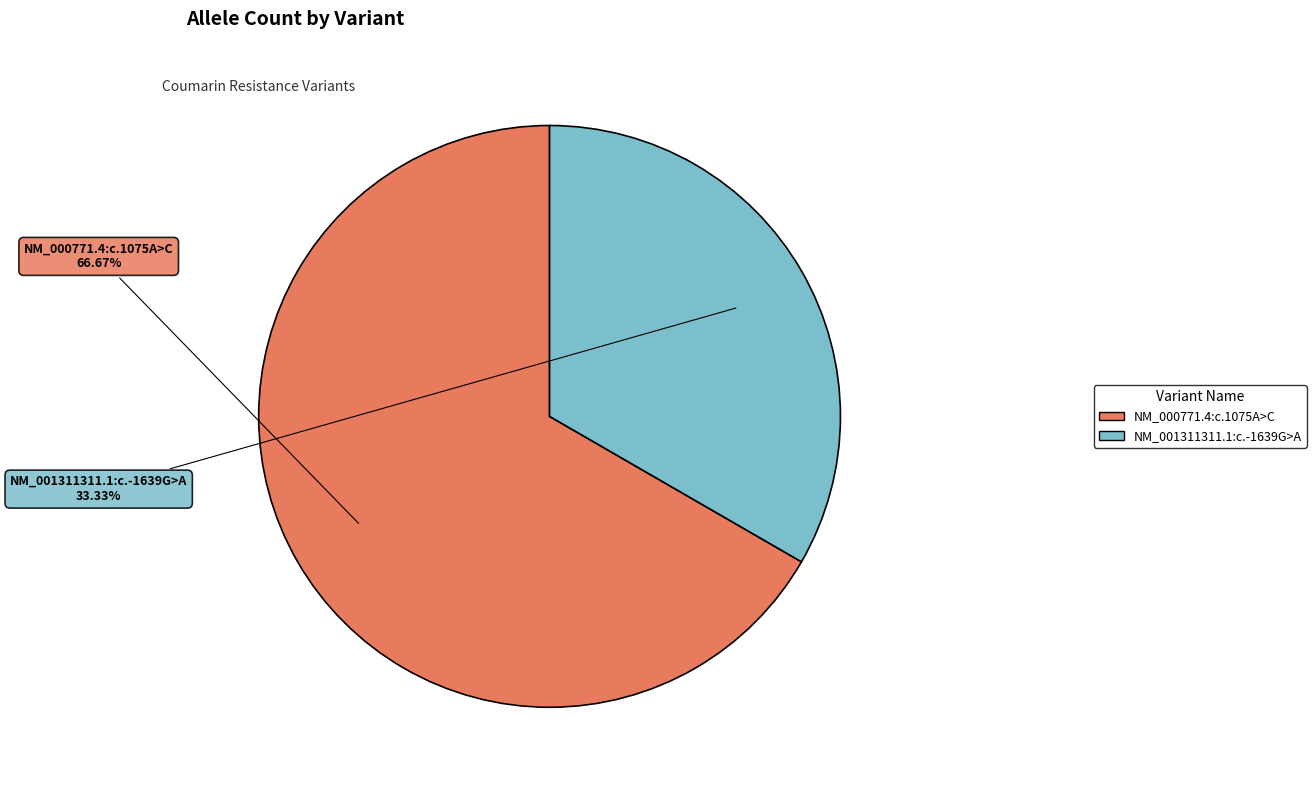

Do NM_001311311.1:c.-1639G>A and NM_000771.4:c.1075A>C together represent more than half of the pie?

Yes